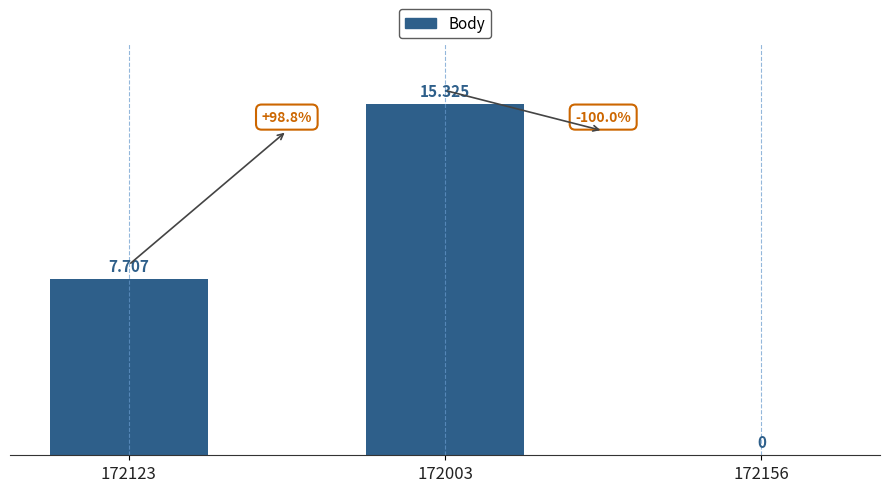

What is the label of the 1st bar from the right?

172156